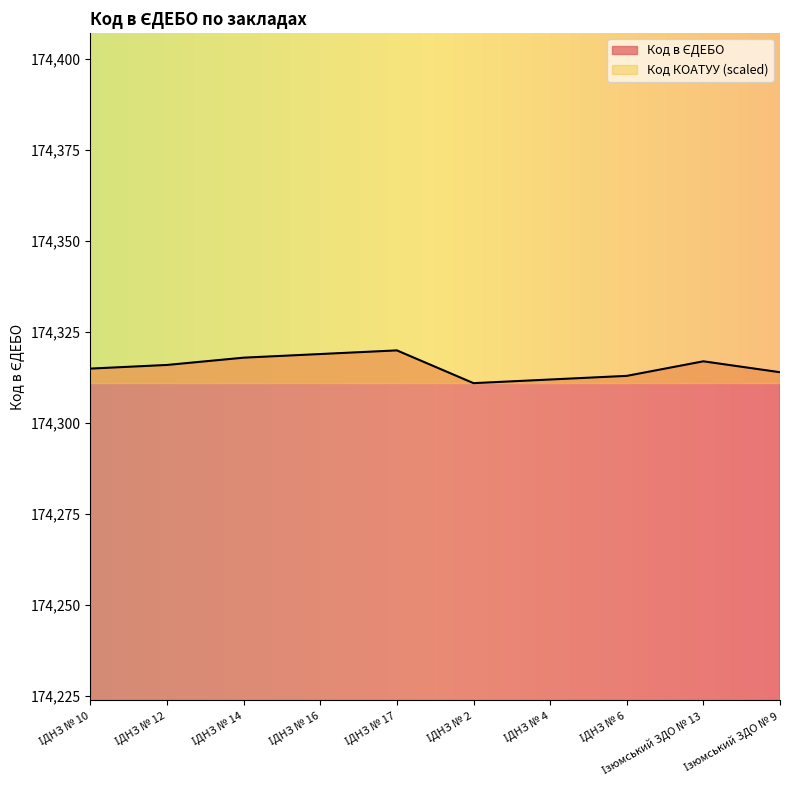

What is the label of the 7th point from the left?

ІДНЗ № 4